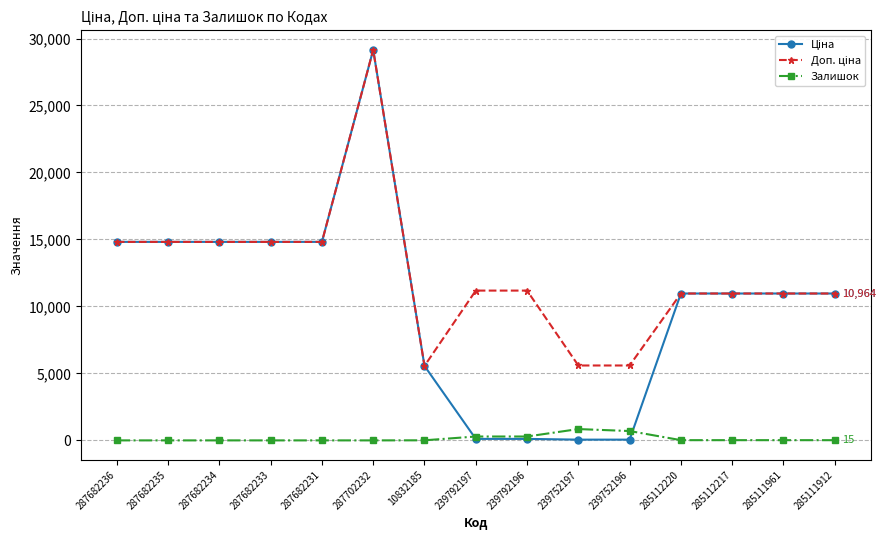

What is the difference between the maximum and minimum values in the Залишок series?

845.0